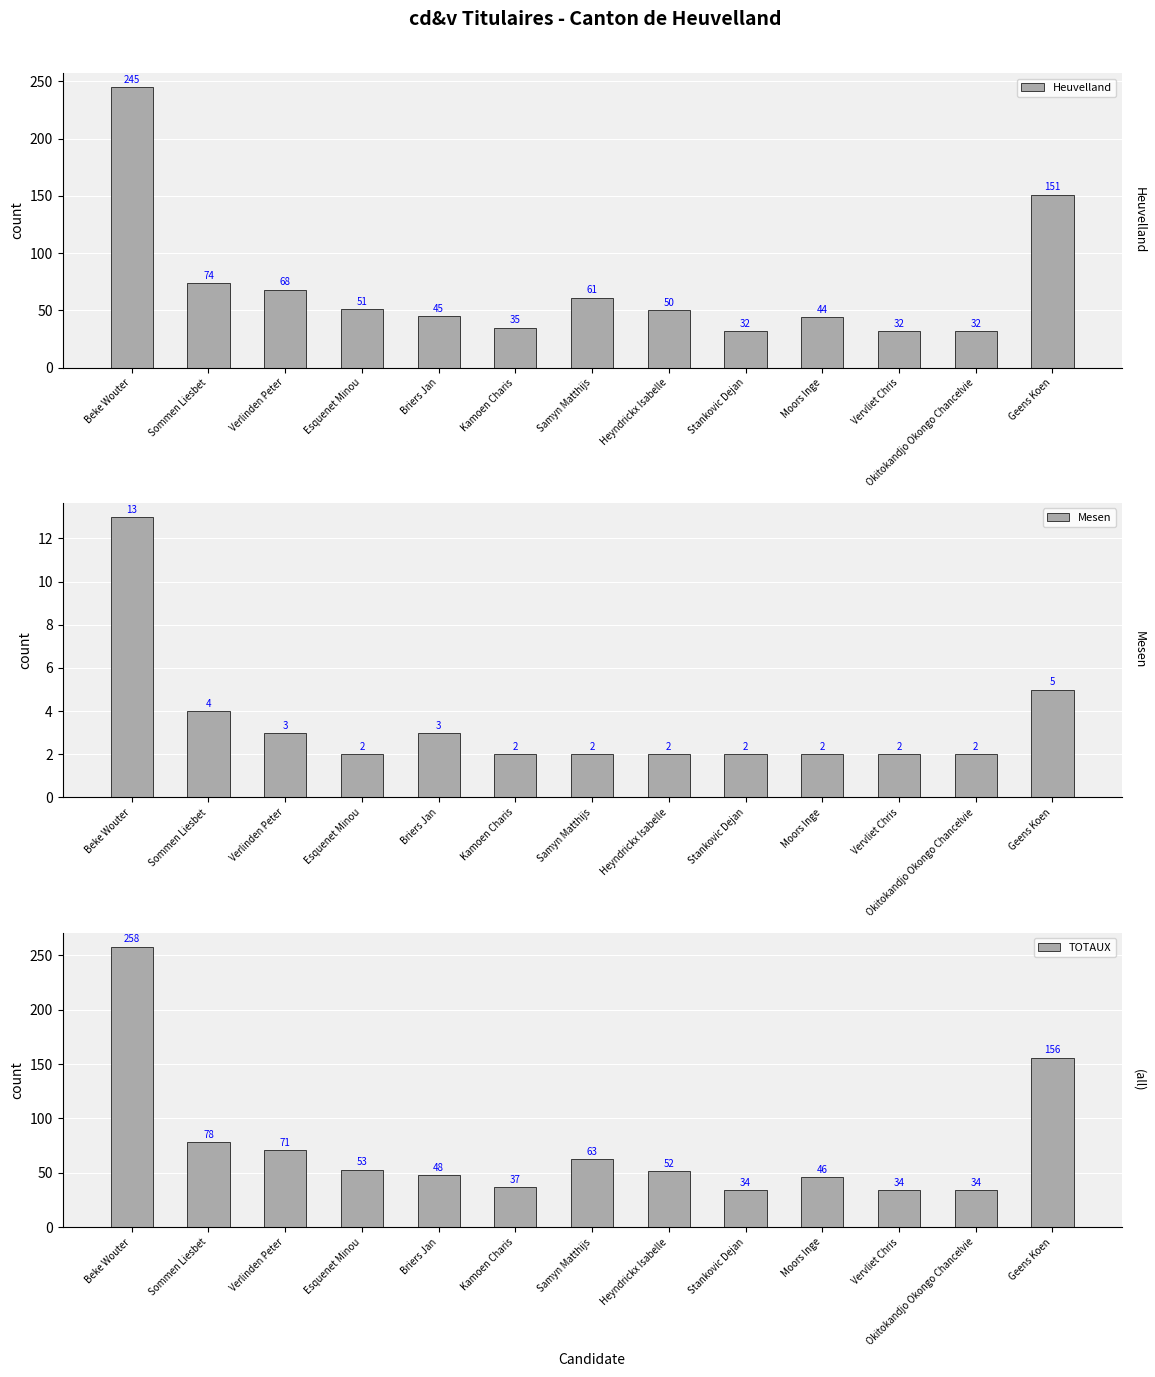

What position from the left is Okitokandjo Okongo Chancelvie?

12